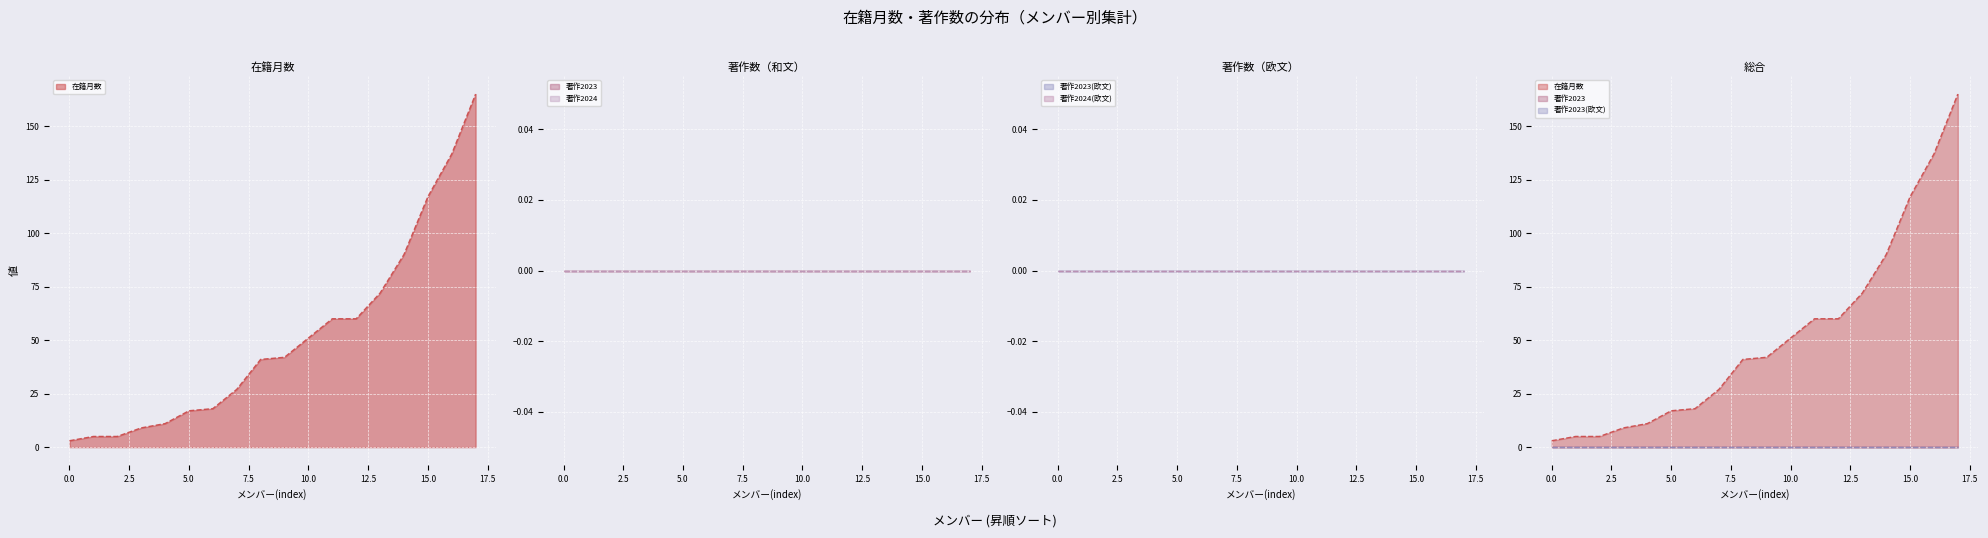

Is the value of 著作2024(欧文) (line) at 20.0 greater than the value of 在籍月数 (line) at 0.0?

No